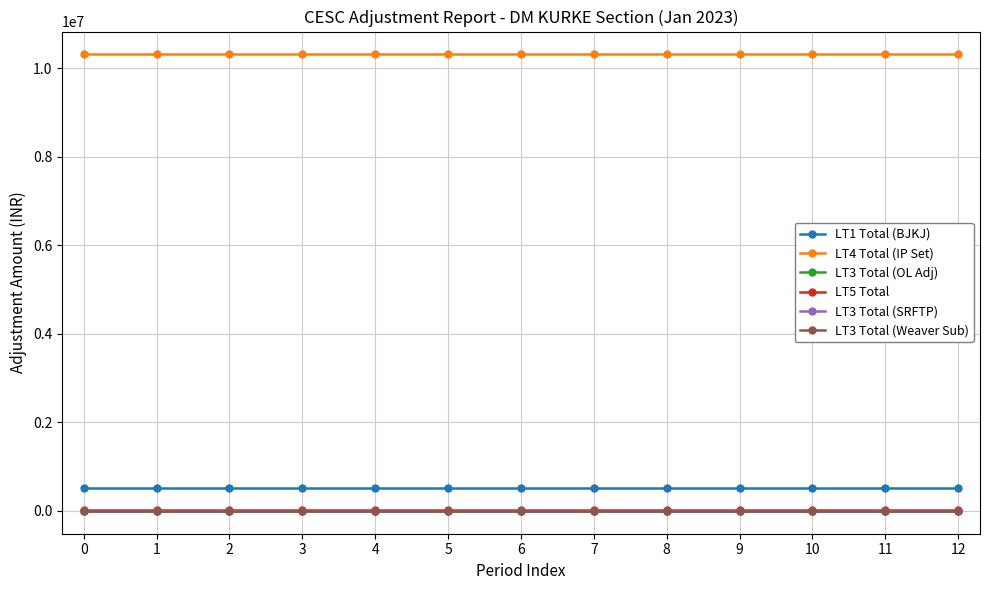

What value does the LT3 Total (SRFTP) series have at 8?

200.0